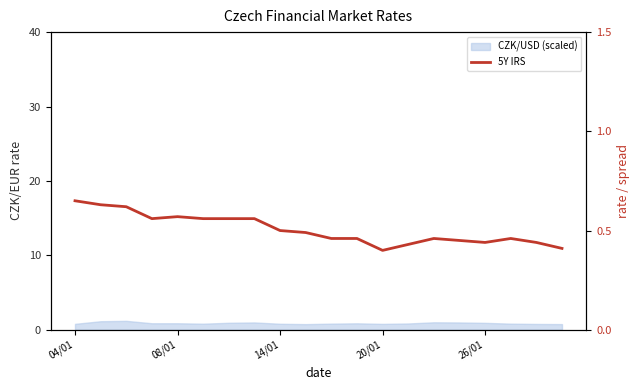

Reading left to right, transcribe all the data shown in this chart.

0.7	0.6	0.6	0.6	0.6	0.6	0.6	0.6	0.5	0.5	0.5	0.5	0.4	0.4	0.5	0.5	0.4	0.5	0.4	0.4